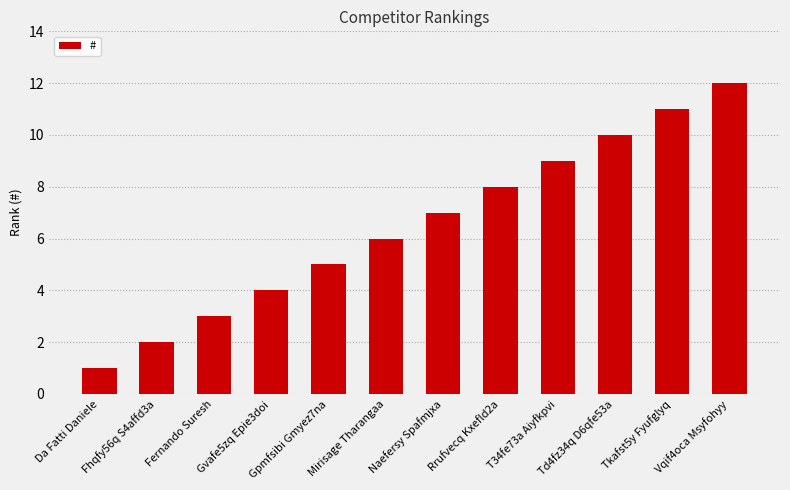

Reading left to right, what are all the values shown in this chart?

1	2	3	4	5	6	7	8	9	10	11	12